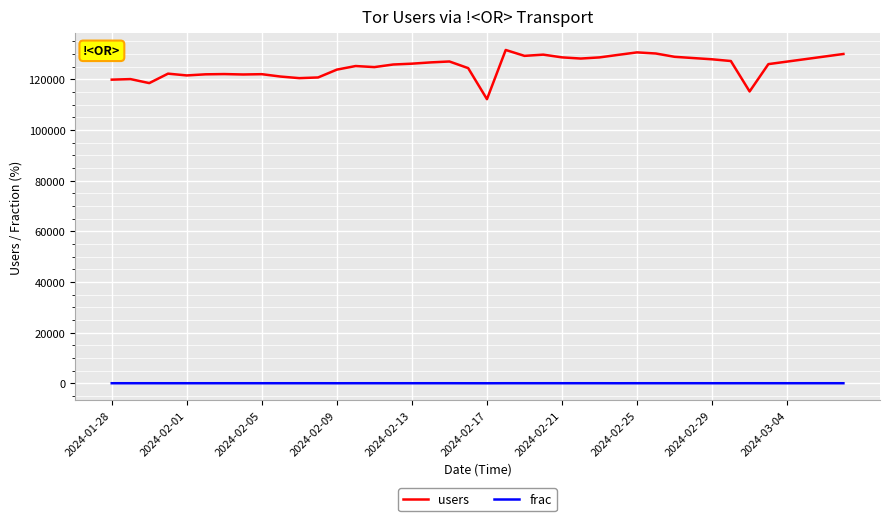

Which series has the largest total across all categories?

users